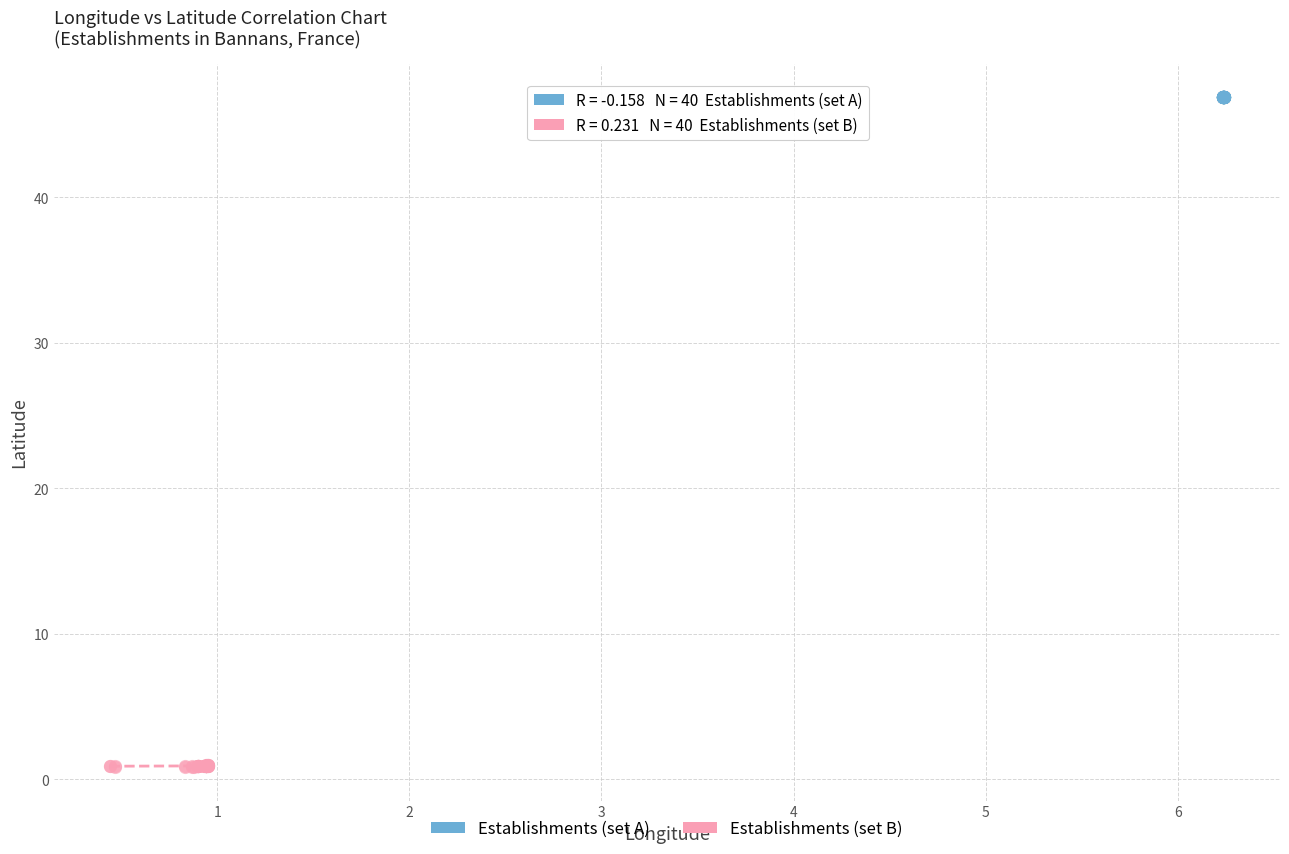

Which series has the widest spread of Y values?

Establishments (set B)